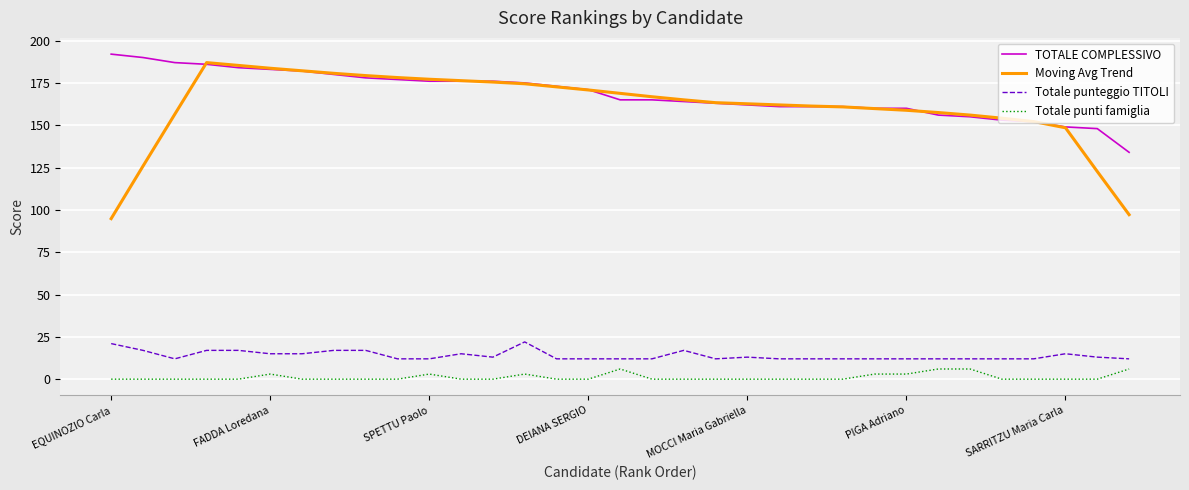

True or false: Totale punti famiglia and TOTALE COMPLESSIVO intersect in this chart.

False